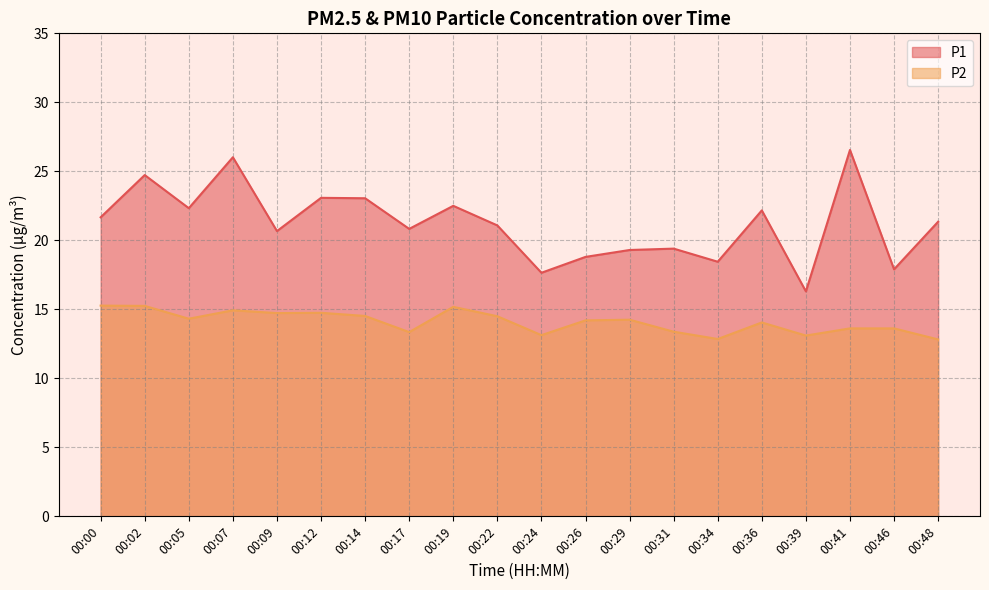

Which series changed the most between 00:12 and 00:14?

P2